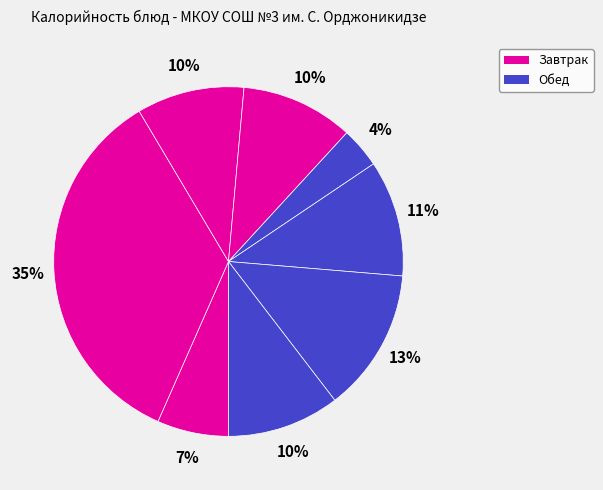

How many segments does this pie chart have?

8